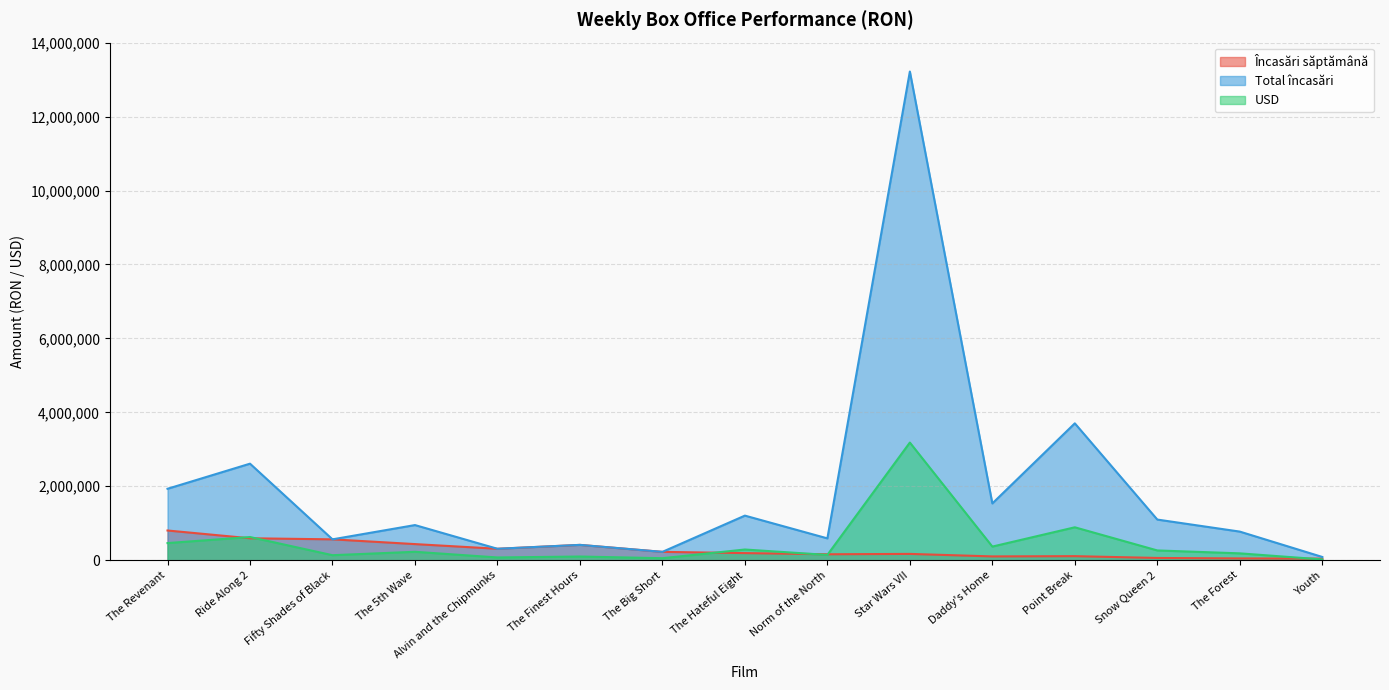

What is the label of the 13th point from the left?

Snow Queen 2